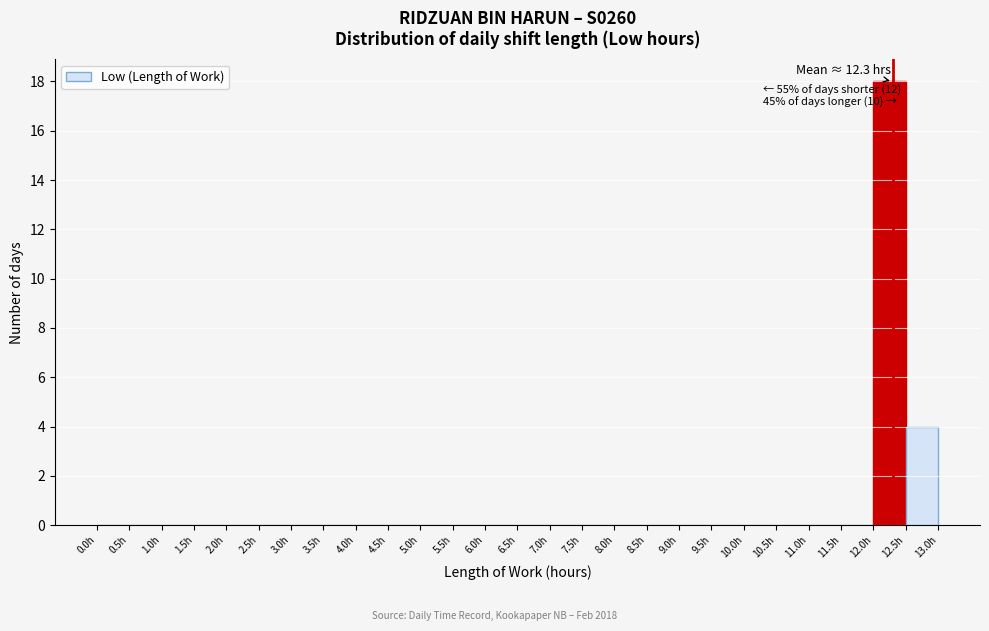

Over which range of the x-axis is the bar tallest?

12.0 to 12.5